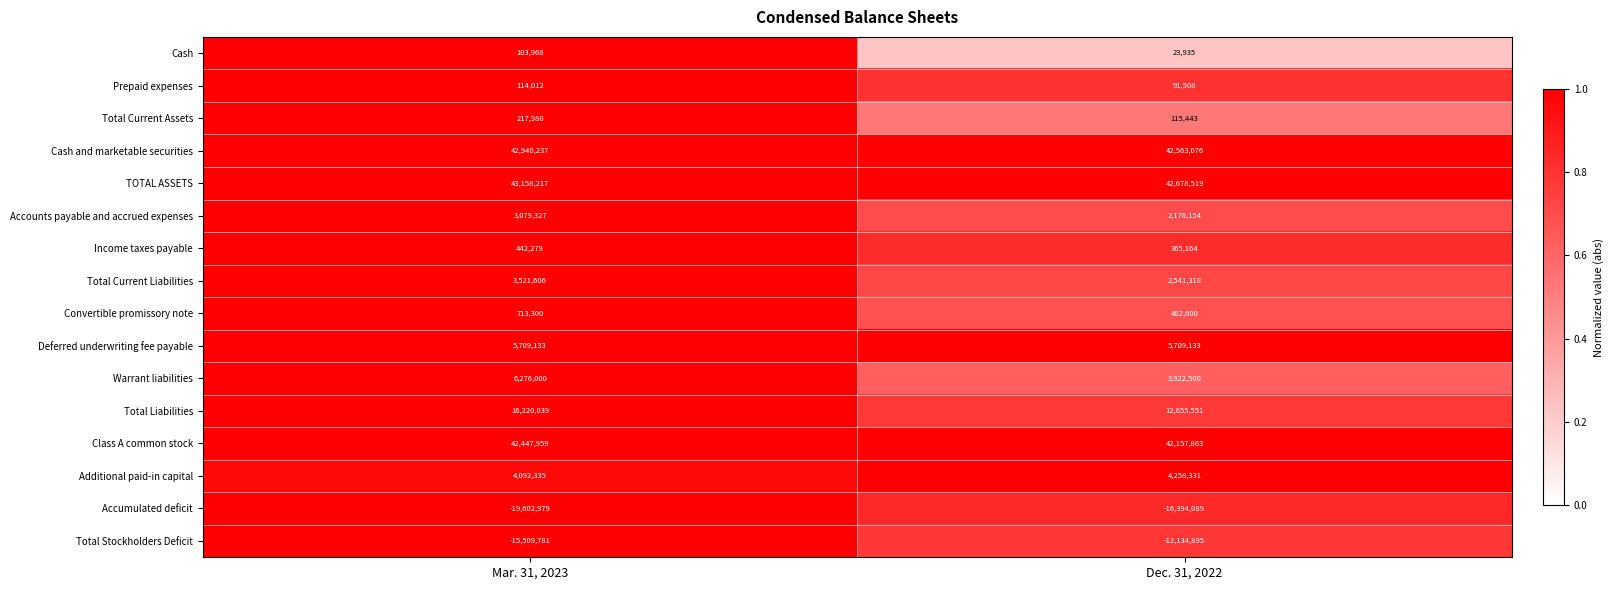

List the series in order of their peak value, highest first.

TOTAL ASSETS, Cash and marketable securities, Class A common stock, Total Liabilities, Warrant liabilities, Deferred underwriting fee payable, Additional paid-in capital, Total Current Liabilities, Accounts payable and accrued expenses, Convertible promissory note, Income taxes payable, Total Current Assets, Prepaid expenses, Cash, Total Stockholders Deficit, Accumulated deficit